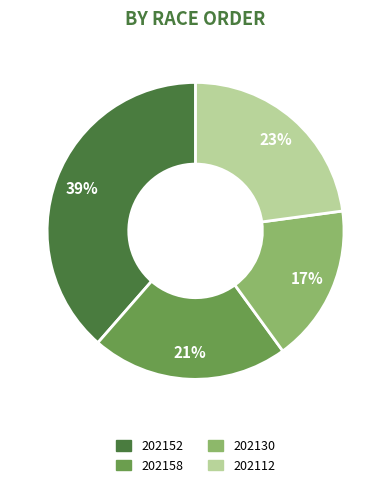

How many segments does this pie chart have?

4